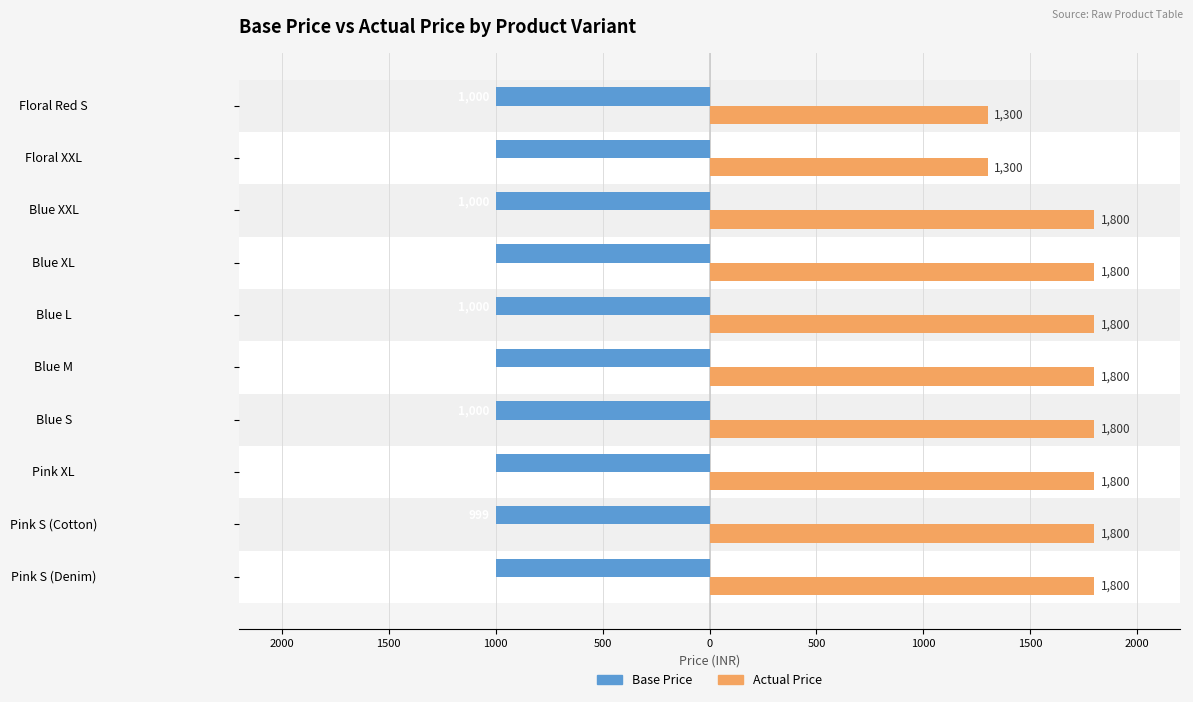

What are all the series names shown in the legend?

Base Price, Actual Price